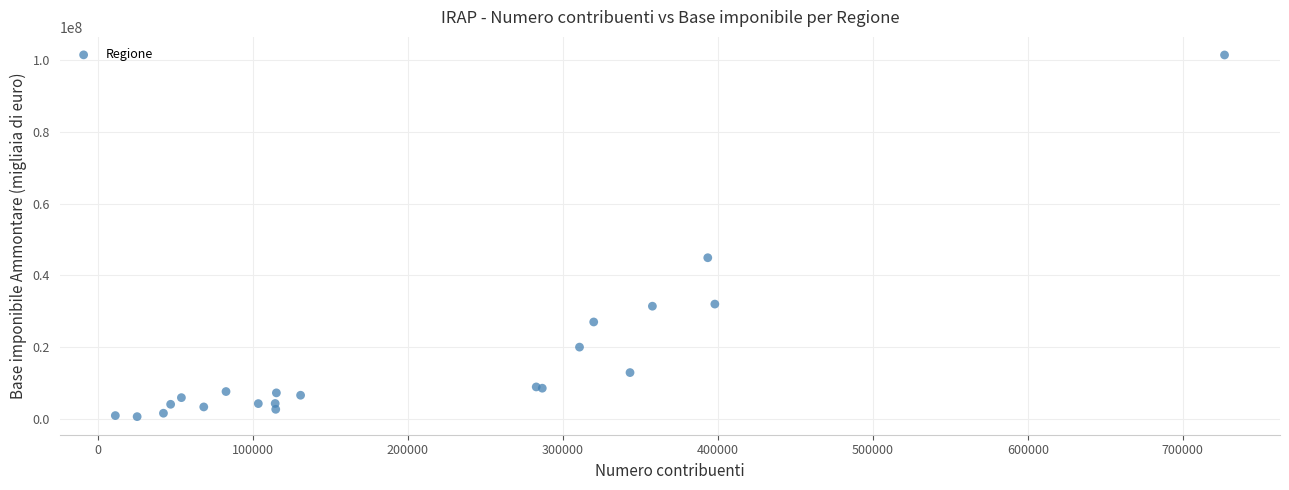

What Y value in the scatter plot is closest to 51004415?

44883911